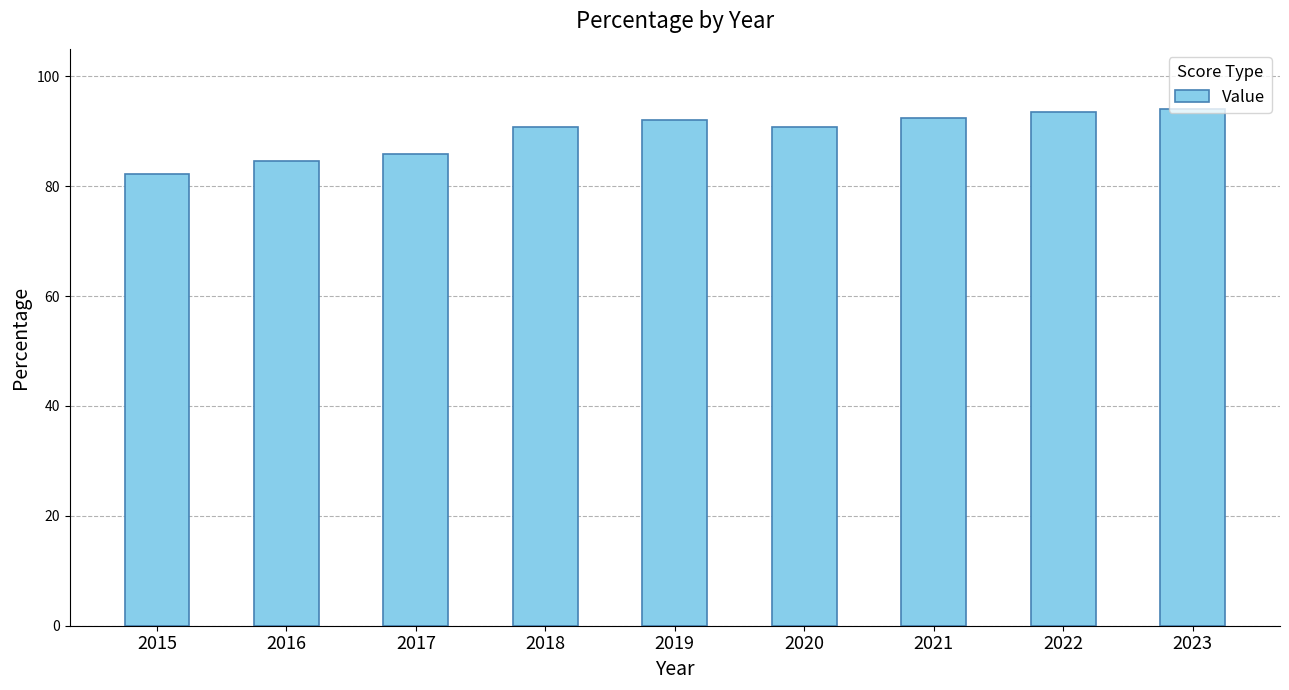

The value at 2015 is 82.2. True or false?

True